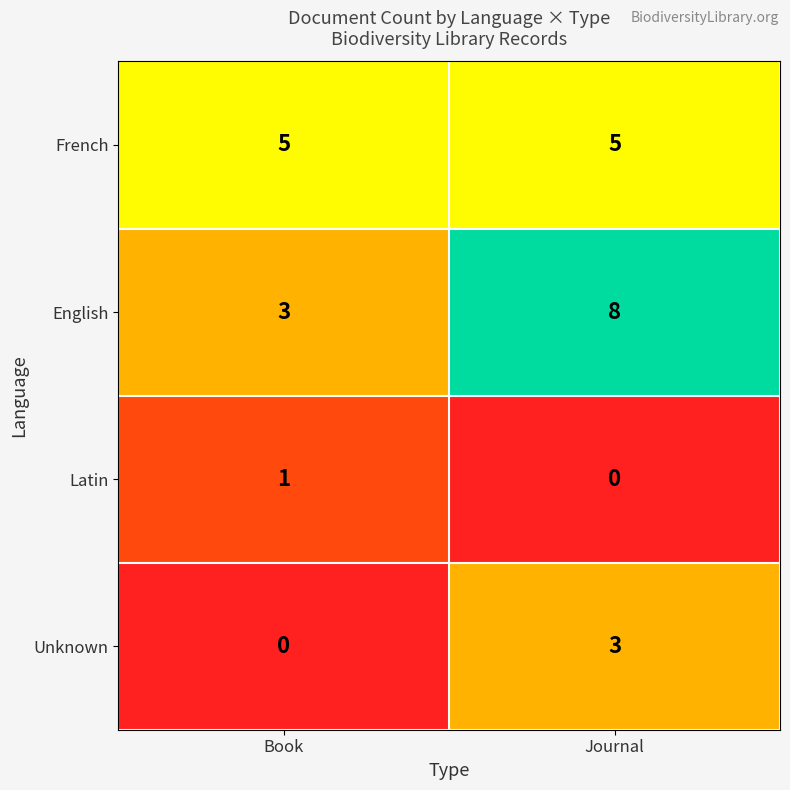

Which series changed the most between Book and Journal?

English